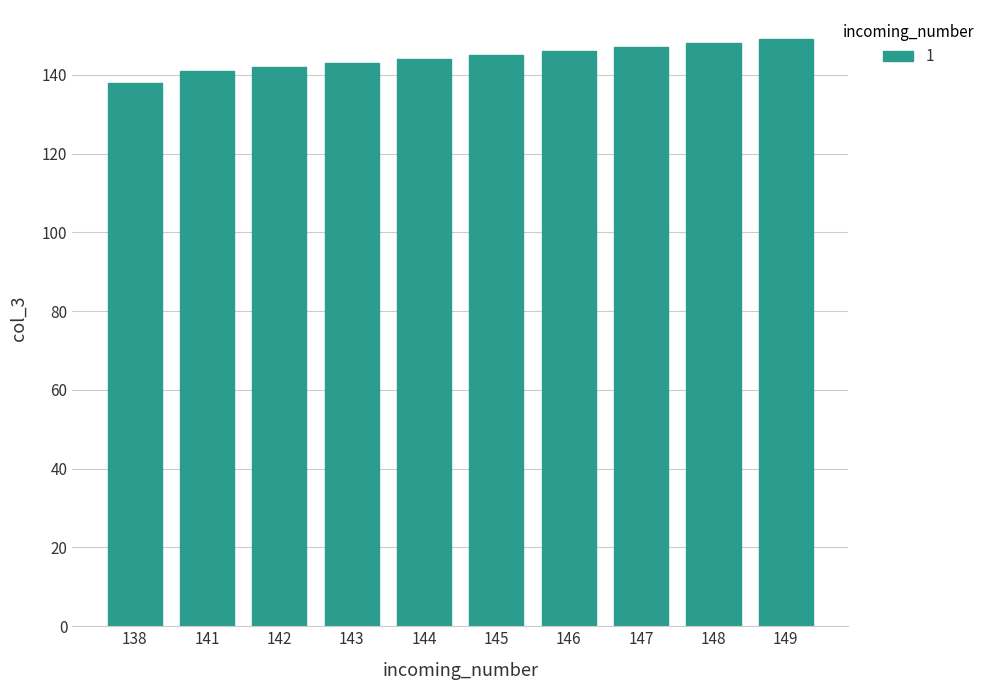

What is the difference between the maximum and second lowest values?

8